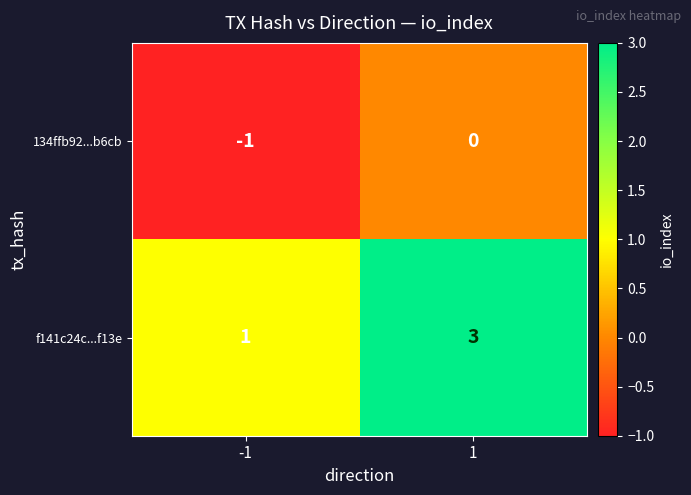

Is the value of f141c24c...f13e at -1 greater than the value of 134ffb92...b6cb at -1?

Yes